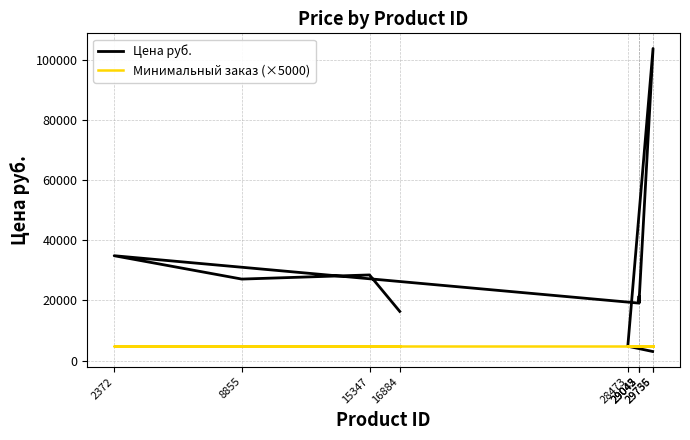

How many lines are shown in the chart?

2